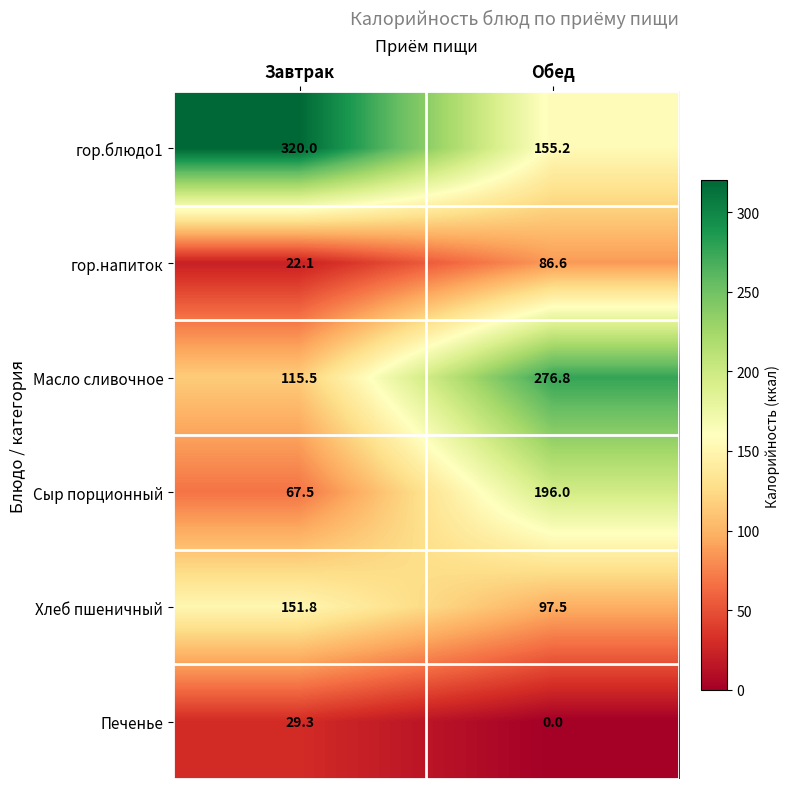

Rank the series at Обед from highest to lowest value.

Масло сливочное, Сыр порционный, гор.блюдо1, Хлеб пшеничный, гор.напиток, Печенье